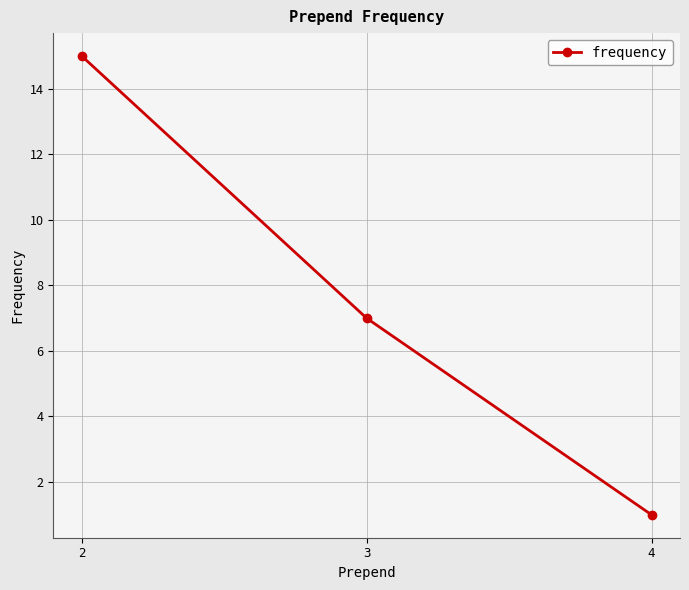

How many categories are shown in the chart?

3